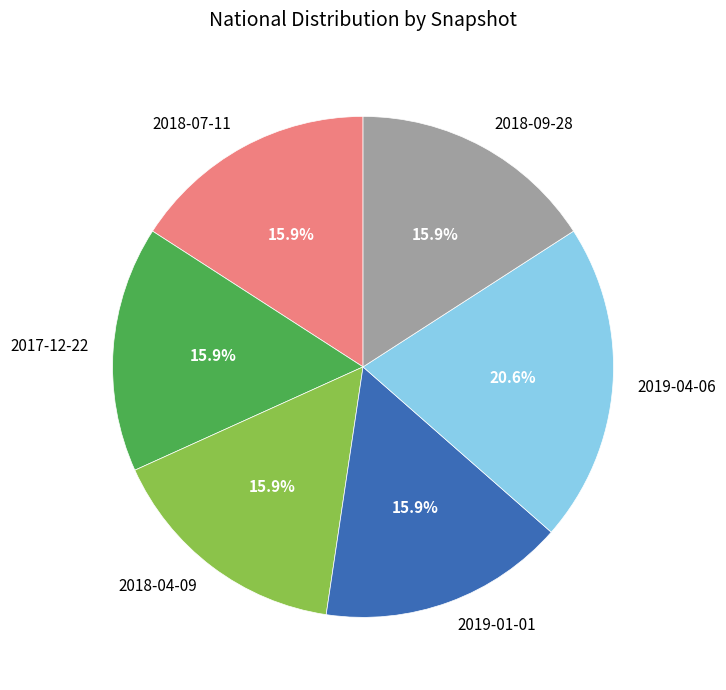

To the nearest percent, what portion does 2018-09-28 represent?

16%